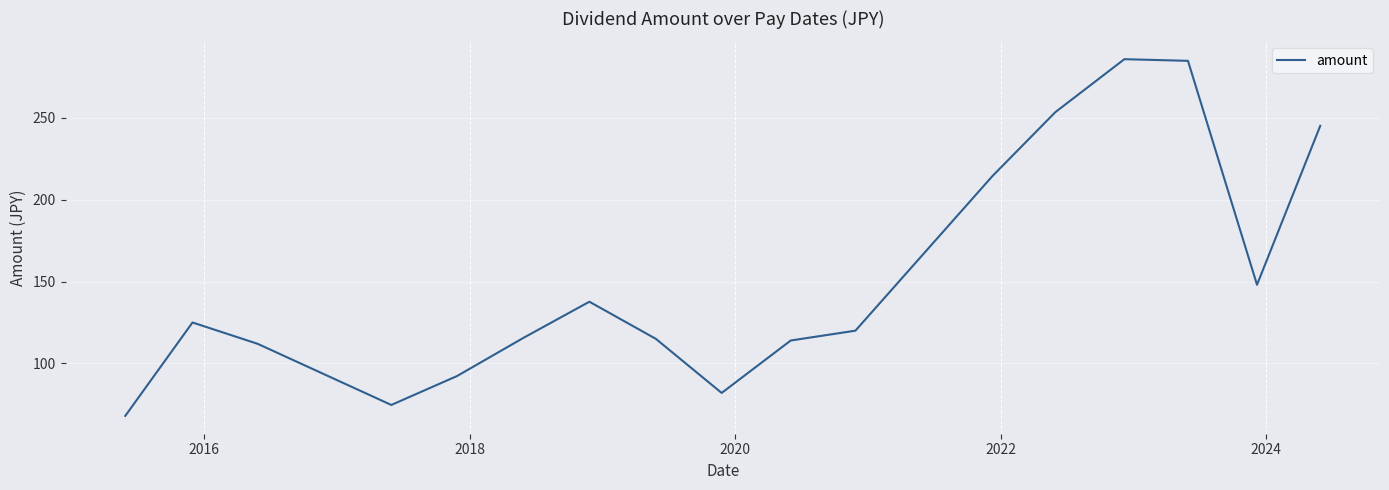

What is the minimum value shown in the chart?

68.0